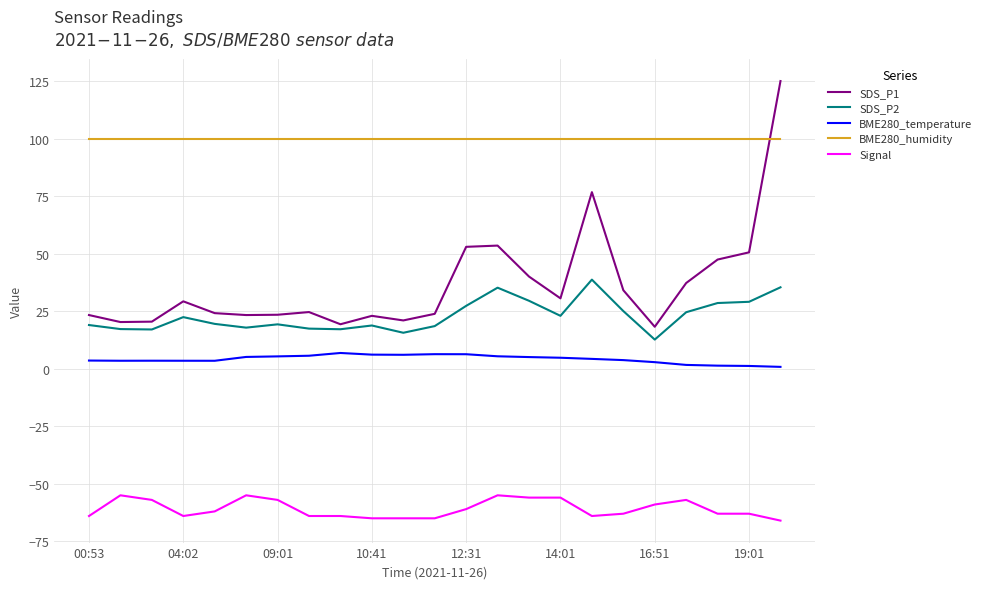

Which series has the widest spread of values?

SDS_P1